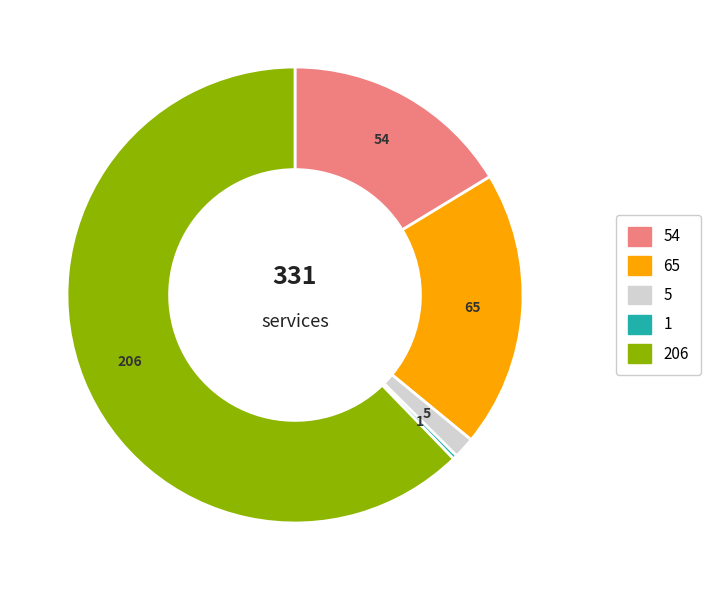

Approximately how many times larger is the value at 5 compared to 65?

0.1